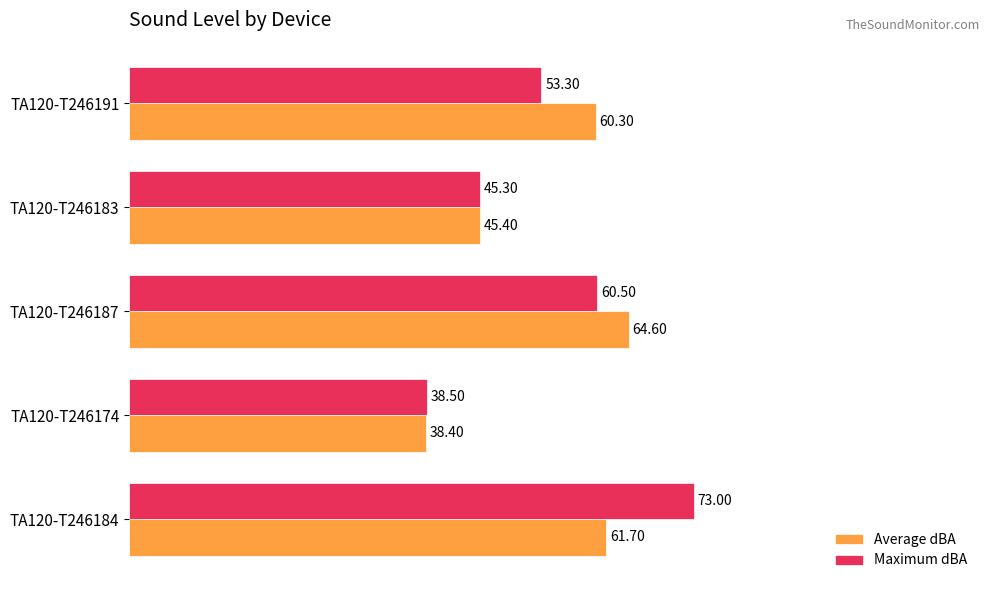

At how many categories does at least one series exceed 58?

3